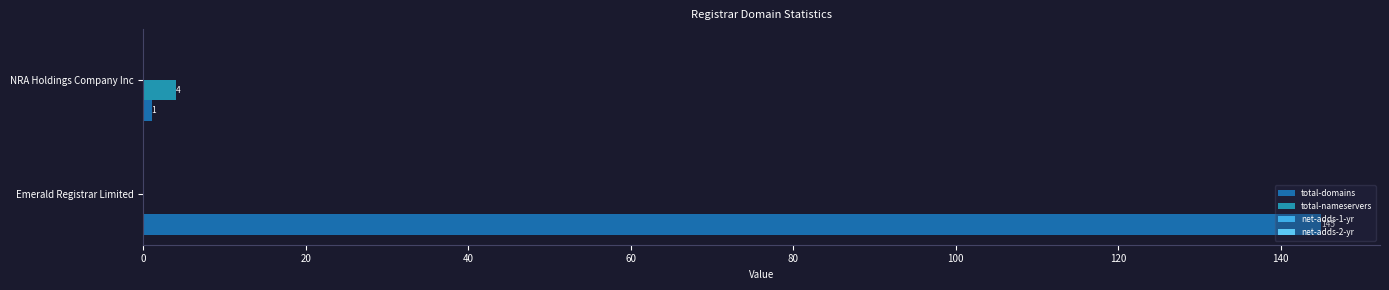

How many bars are there in each group?

4